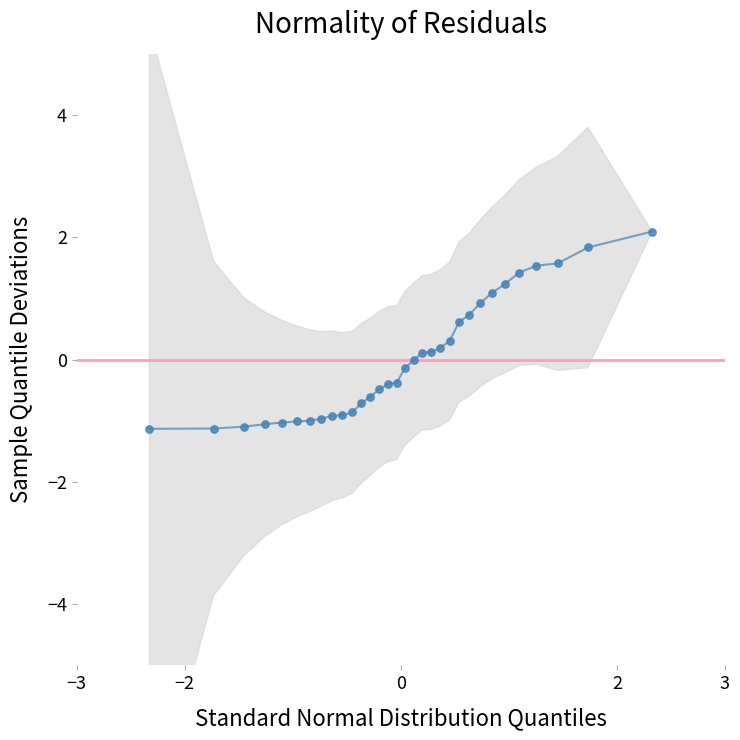

What is the range of X values (max minus min)?

4.7